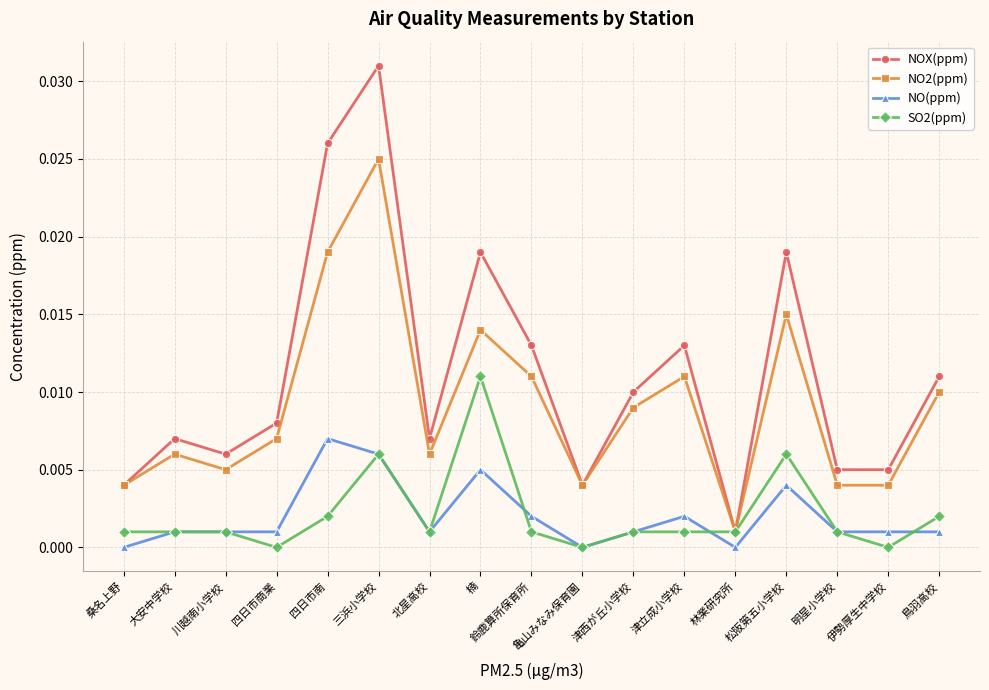

What position from the right is 亀山みなみ保育園?

8